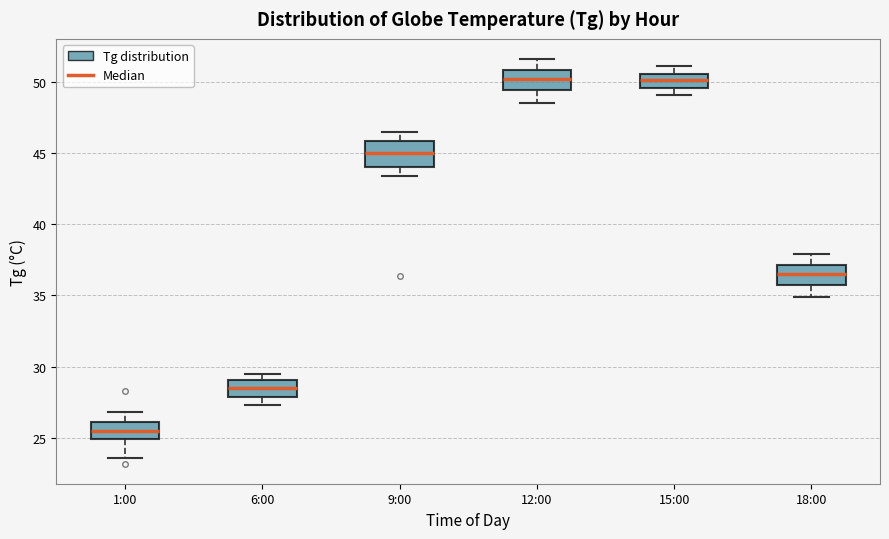

Which box has the lowest median line?

1:00